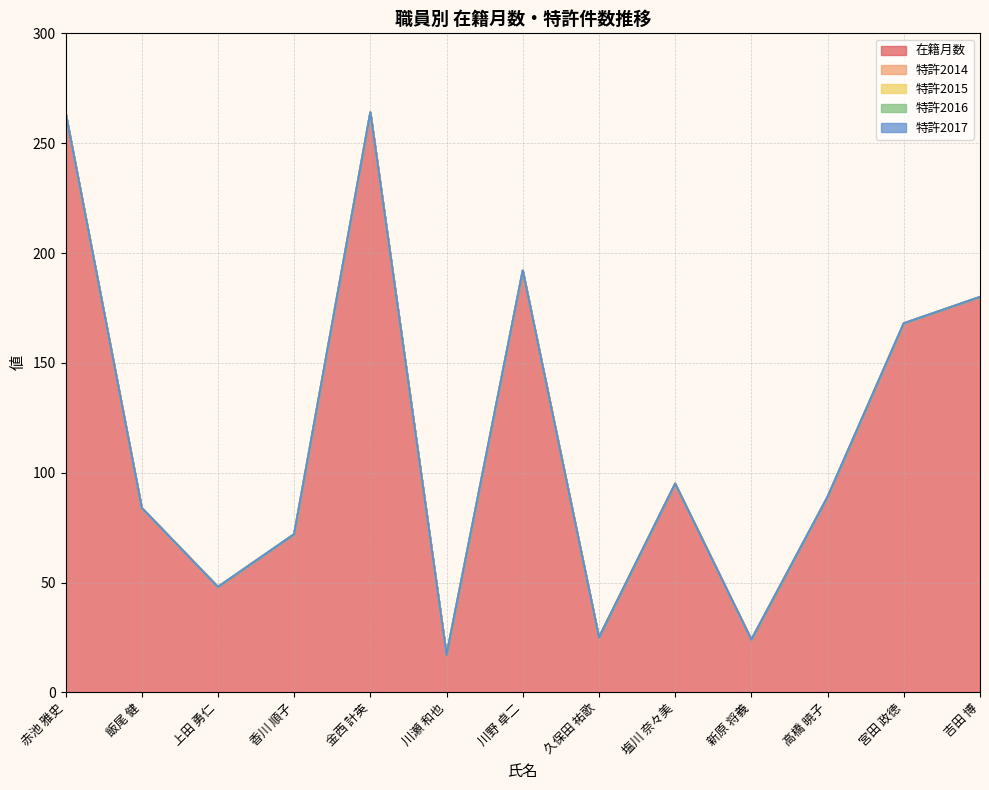

Reading left to right, what are all the values shown in this chart?

在籍月数: 赤池 雅史=264	飯尾 健=84	上田 勇仁=48	香川 順子=72	金西 計英=264	川瀬 和也=17	川野 卓二=192	久保田 祐歌=25	塩川 奈々美=95	新原 将義=24	高橋 暁子=89	宮田 政徳=168	吉田 博=180
特許2014: 赤池 雅史=0	飯尾 健=0	上田 勇仁=0	香川 順子=0	金西 計英=0	川瀬 和也=0	川野 卓二=0	久保田 祐歌=0	塩川 奈々美=0	新原 将義=0	高橋 暁子=0	宮田 政徳=0	吉田 博=0
特許2015: 赤池 雅史=0	飯尾 健=0	上田 勇仁=0	香川 順子=0	金西 計英=0	川瀬 和也=0	川野 卓二=0	久保田 祐歌=0	塩川 奈々美=0	新原 将義=0	高橋 暁子=0	宮田 政徳=0	吉田 博=0
特許2016: 赤池 雅史=0	飯尾 健=0	上田 勇仁=0	香川 順子=0	金西 計英=0	川瀬 和也=0	川野 卓二=0	久保田 祐歌=0	塩川 奈々美=0	新原 将義=0	高橋 暁子=0	宮田 政徳=0	吉田 博=0
特許2017: 赤池 雅史=0	飯尾 健=0	上田 勇仁=0	香川 順子=0	金西 計英=0	川瀬 和也=0	川野 卓二=0	久保田 祐歌=0	塩川 奈々美=0	新原 将義=0	高橋 暁子=0	宮田 政徳=0	吉田 博=0